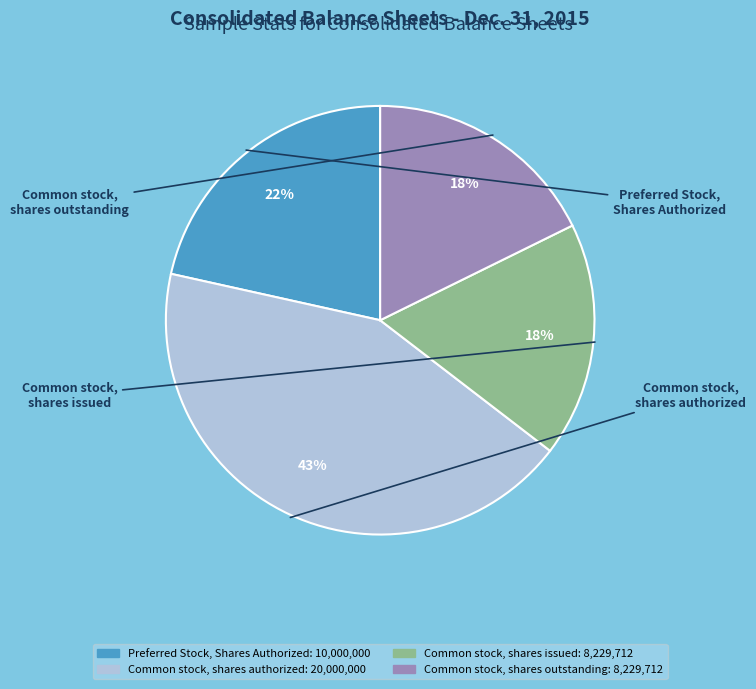

Does Common stock, shares outstanding account for over 50% of the chart?

No